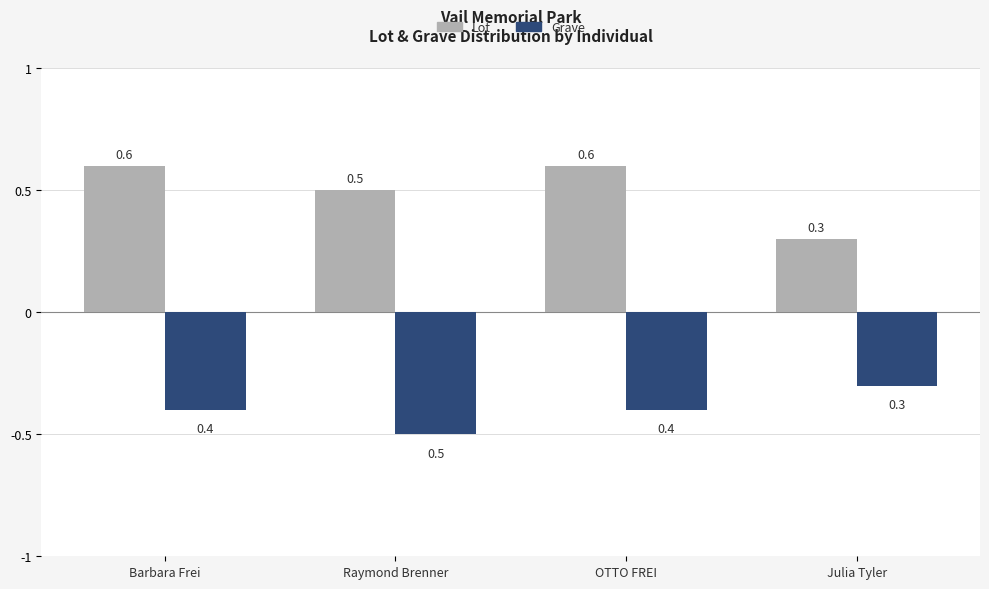

Rank the series at OTTO FREI from lowest to highest value.

Grave, Lot